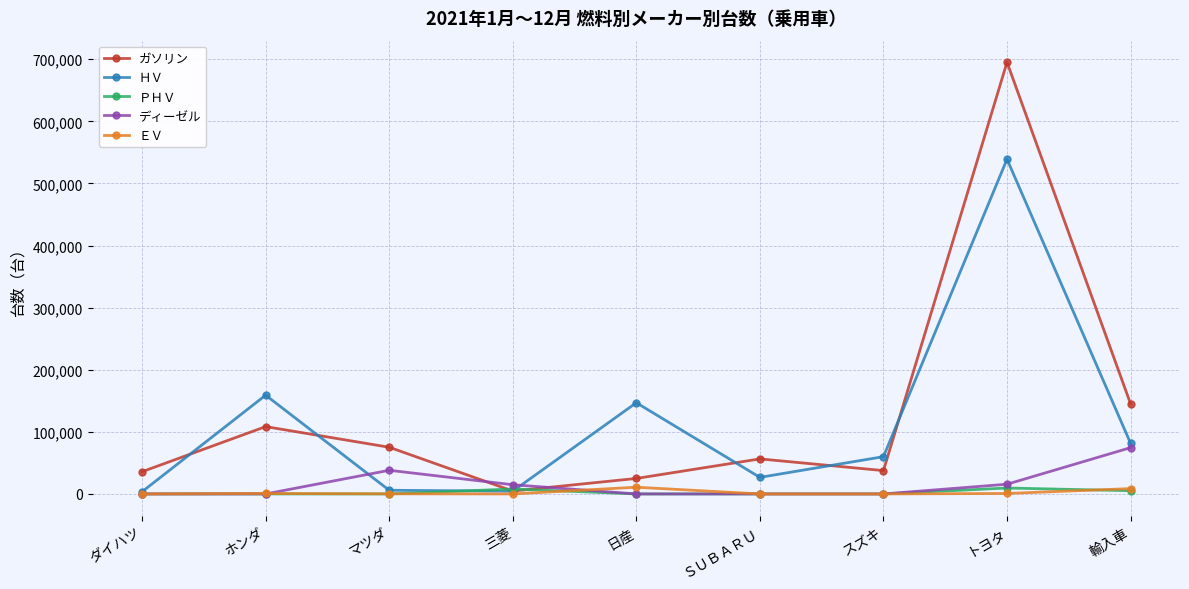

True or false: ＨＶ has more than 1 points higher than both neighbors.

True